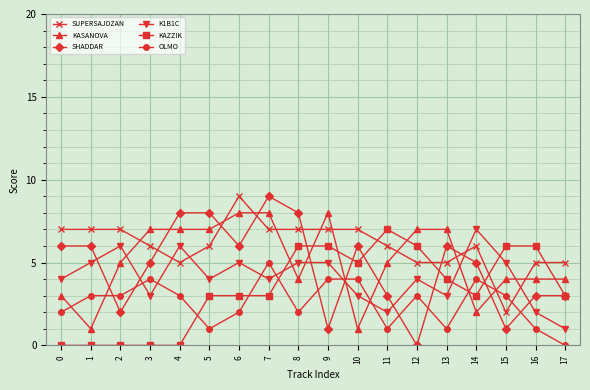

Read the KAZZIK value at 17.

3